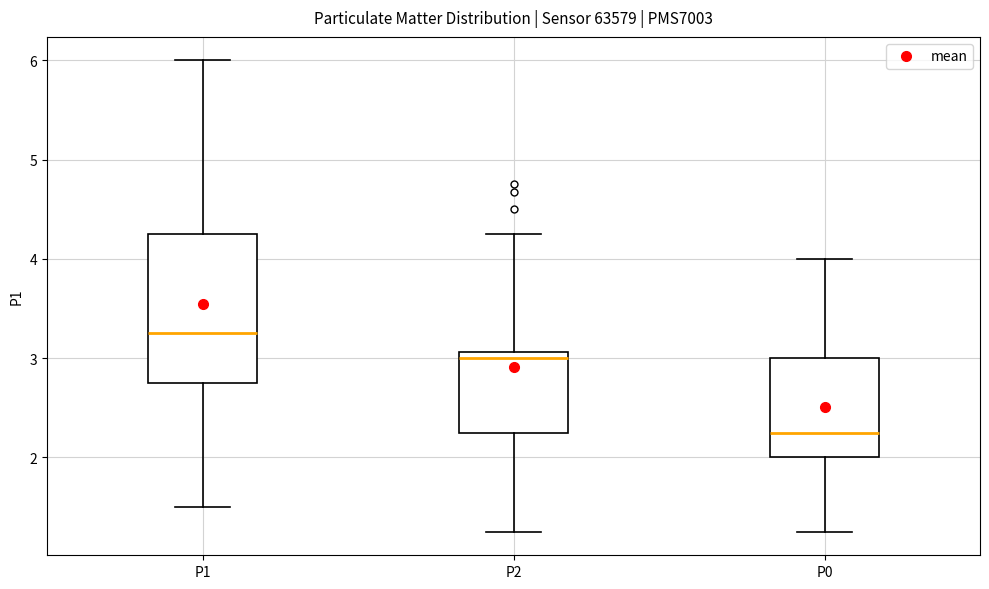

Which box is the tallest, from its lower edge to its upper edge?

P1